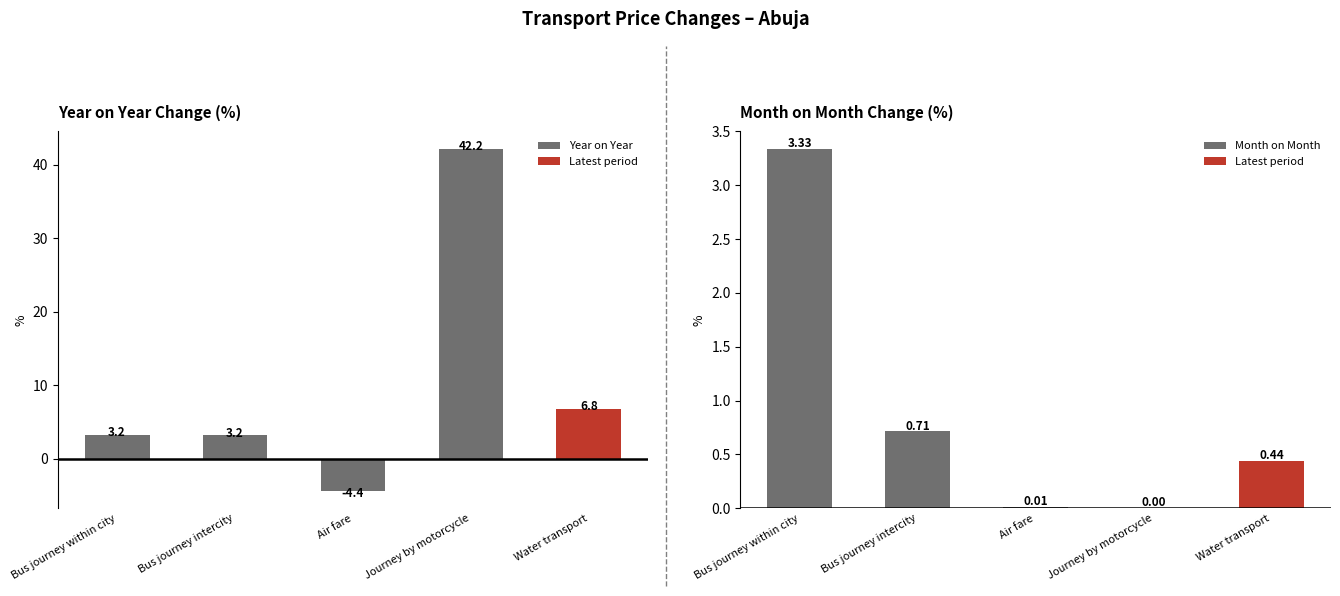

Rank the series by their maximum value, from highest to lowest.

Year on Year, Month on Month